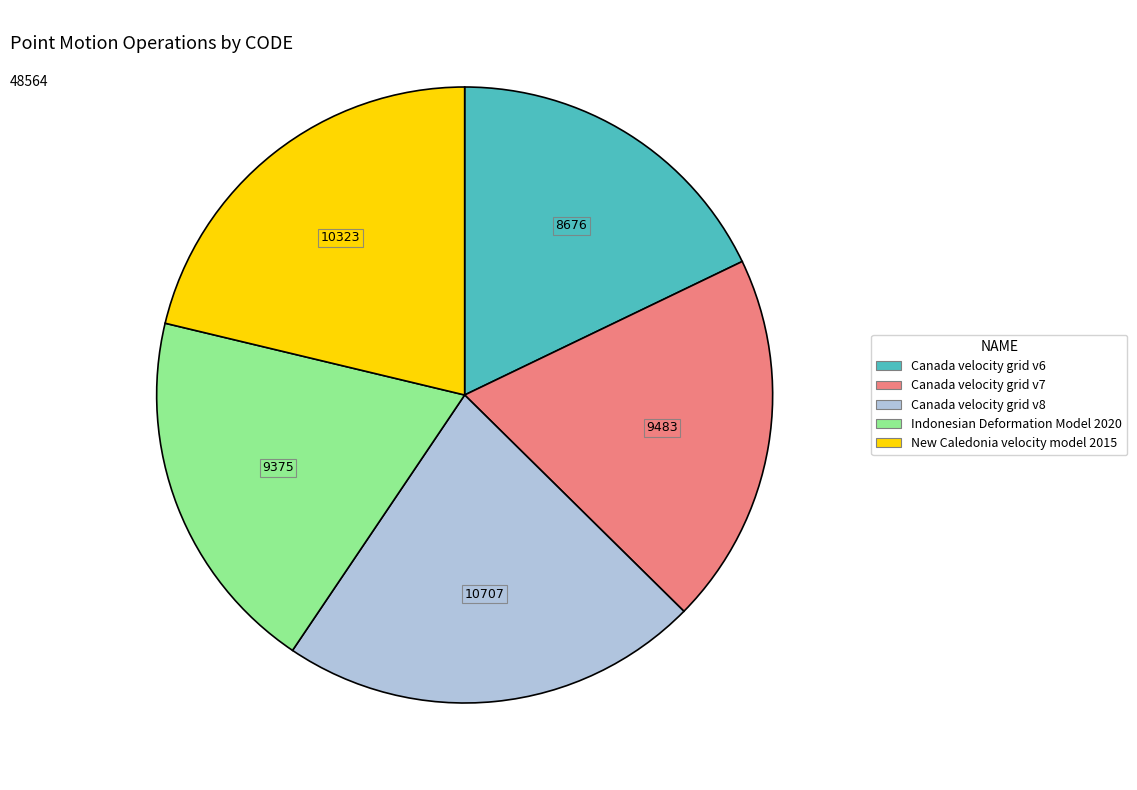

Does any single category account for the majority?

No